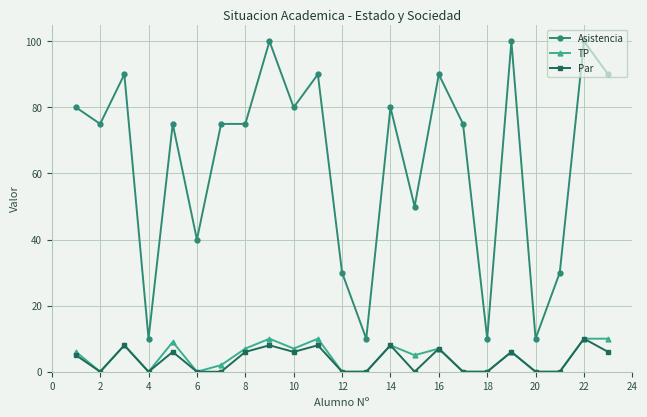

Which series has the widest spread of values?

Asistencia